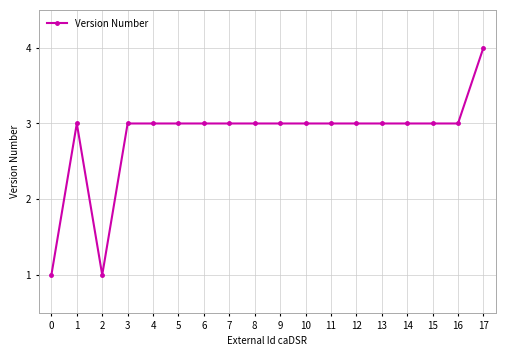

What is the sum of the values at 8 and 1?

6